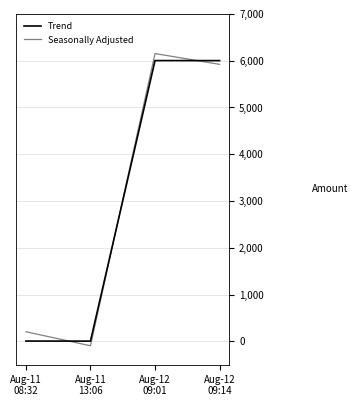

What is the sum of the Trend values at Aug-12
09:01 and Aug-11
08:32?

6007